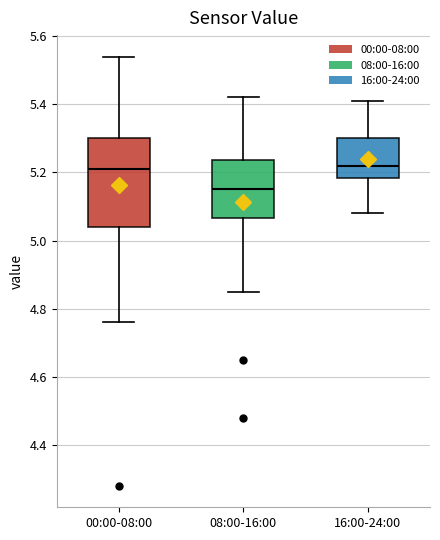

Where does the lower whisker of the box for 08:00-16:00 end on the y-axis? The values are not printed on the chart, so give them approximately, as read against the axis.

4.86